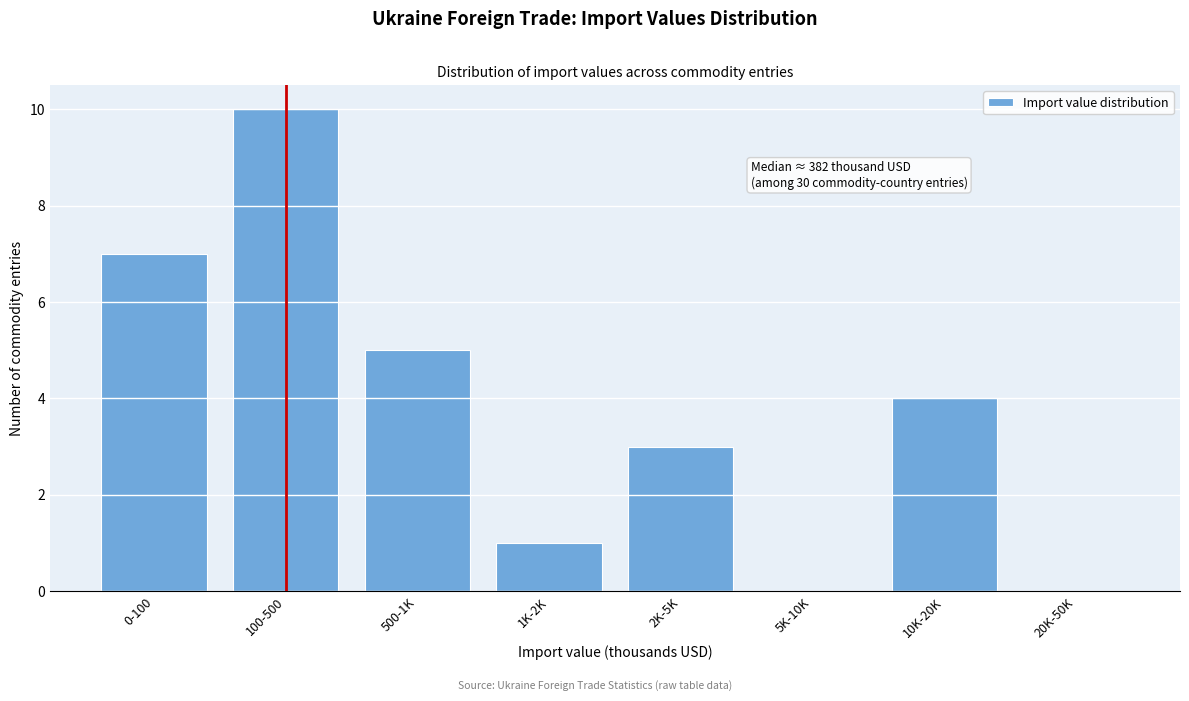

Reading left to right, transcribe all the data shown in this chart.

0-100=7	100-500=10	500-1K=5	1K-2K=1	2K-5K=3	5K-10K=0	10K-20K=4	20K-50K=0